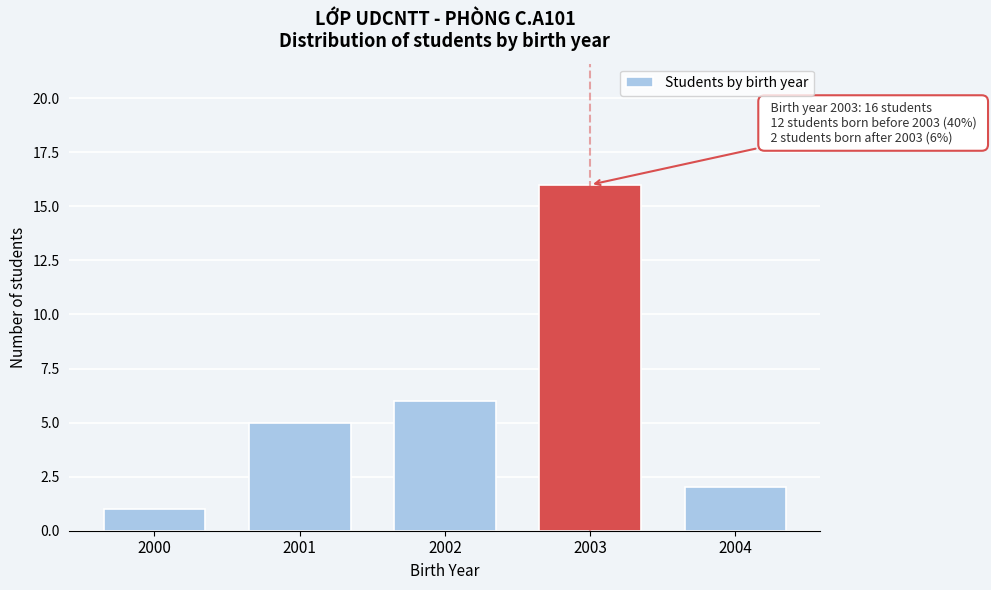

Reading left to right, extract all data points from this chart.

2000=1	2001=5	2002=6	2003=16	2004=2